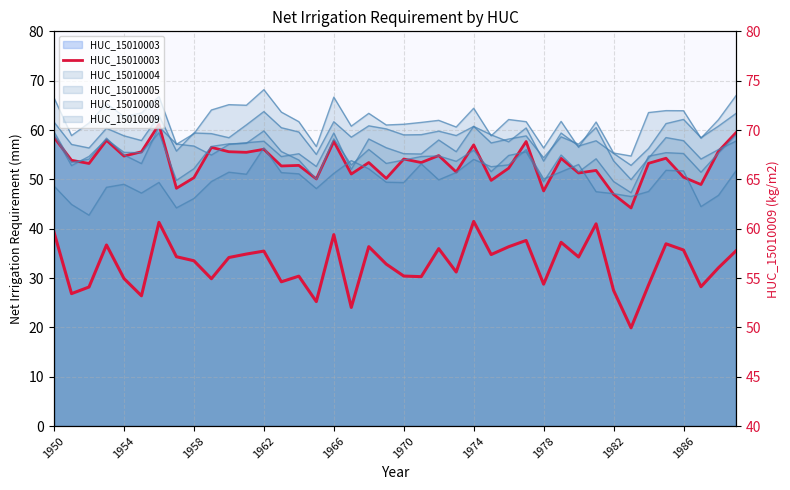

How many times do HUC_15010003 and HUC_15010009 (right) cross each other?

7